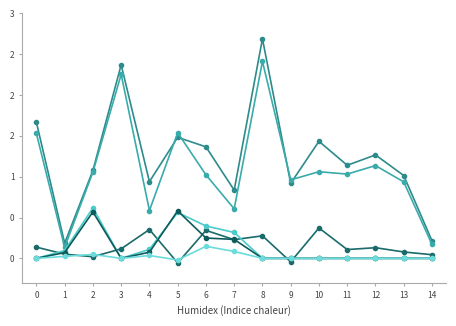

Is this an area chart (filled region under the line)?

No